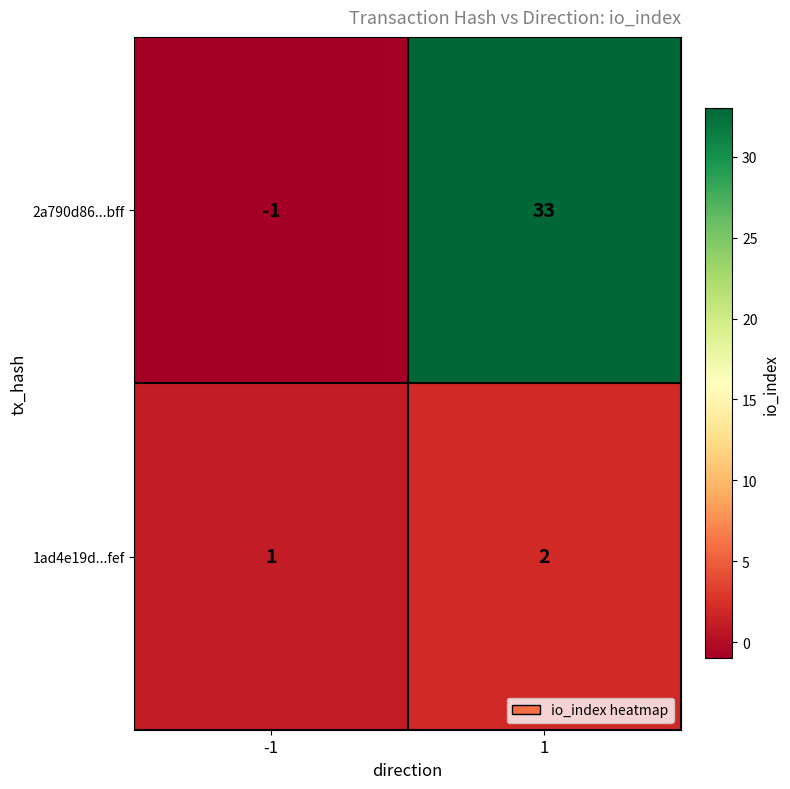

The 2a790d86...bff series shows 45 at 1. True or false?

False